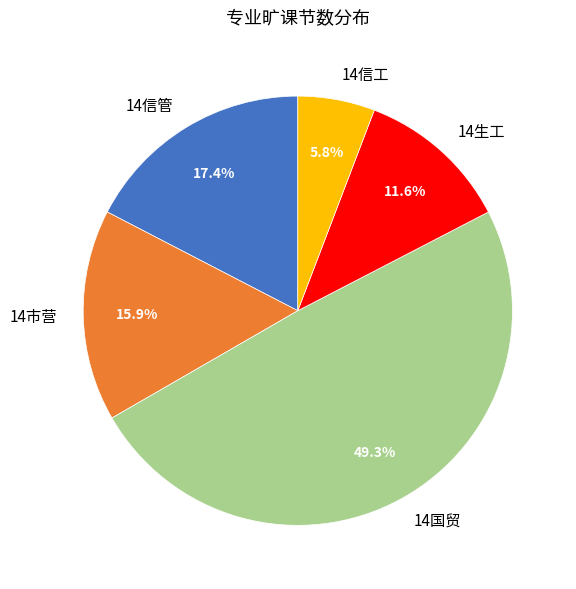

True or false: 14信工 accounts for 6% of the total.

True